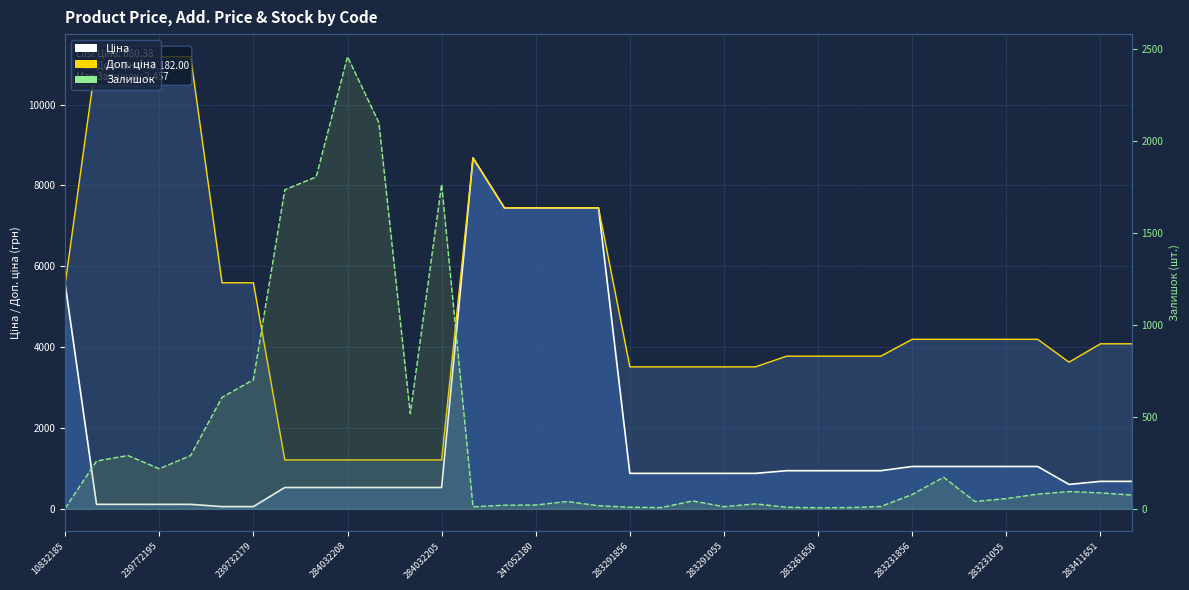

What position from the left is 284032205?

13